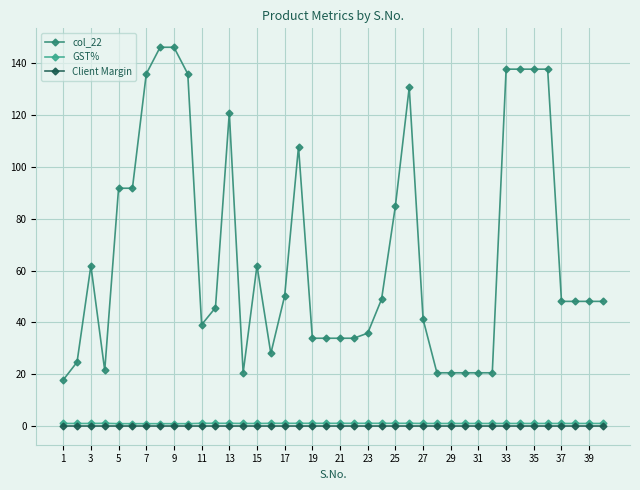

What is the value of the Client Margin point at the 26th from the left?

0.2